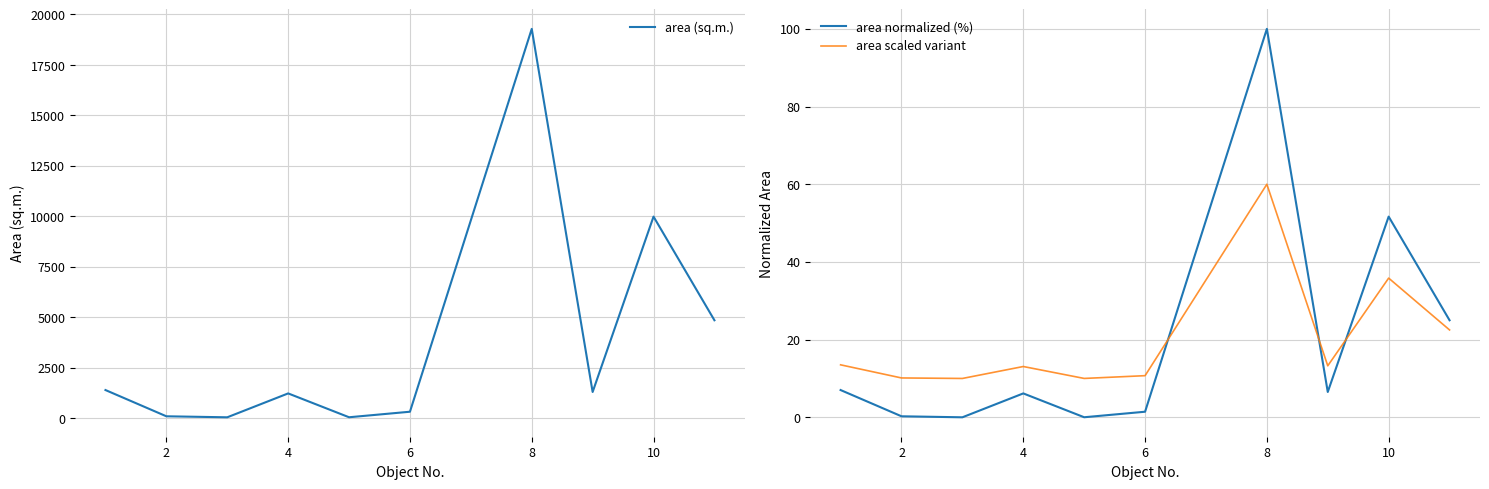

Which category has the highest value in the area normalized (%) series?

8